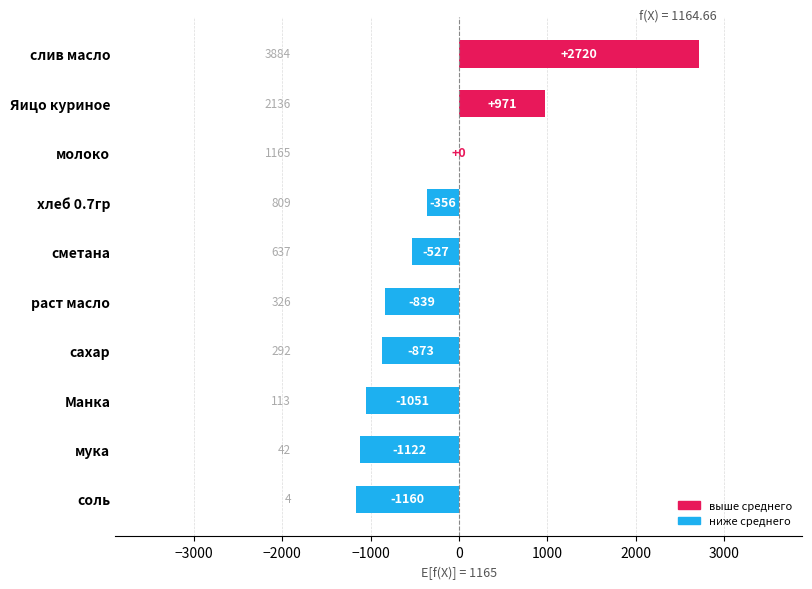

What is the sum of the values at Манка and Яицо куриное?

-80.0